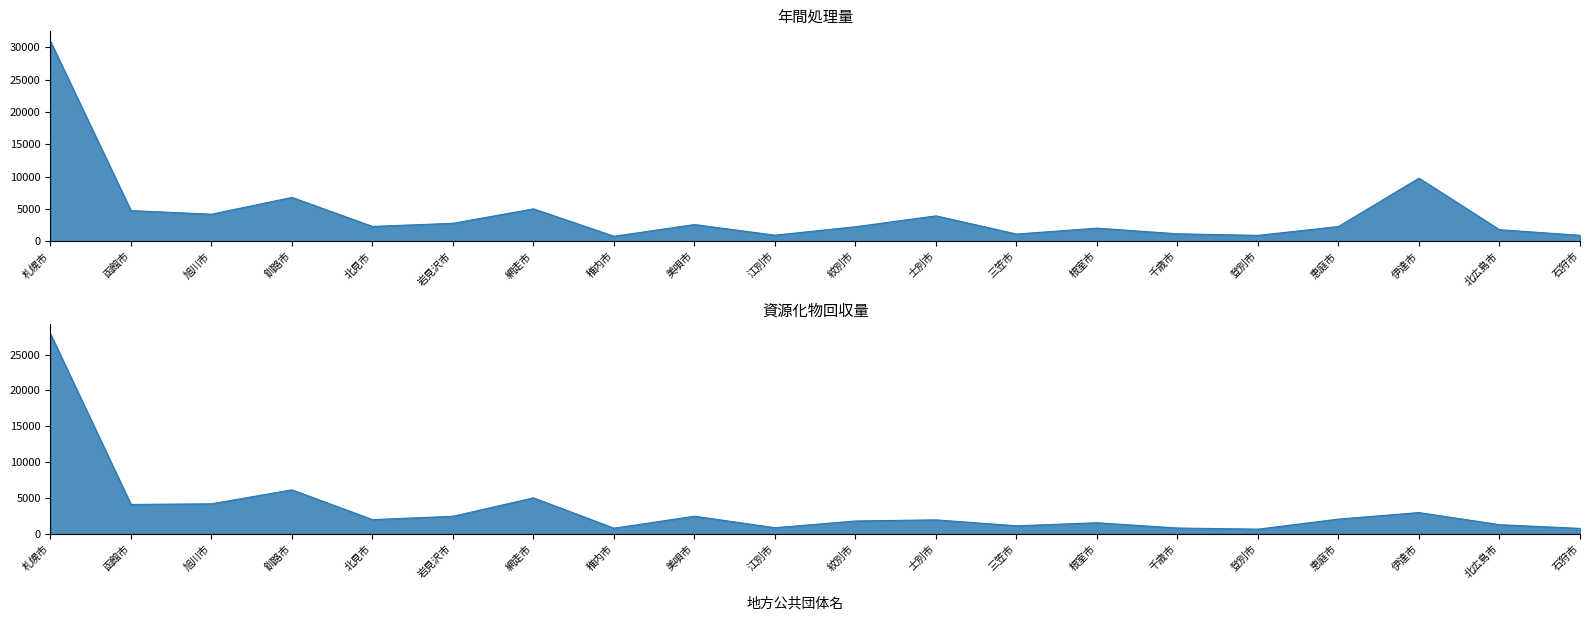

How many lines are shown in the chart?

2